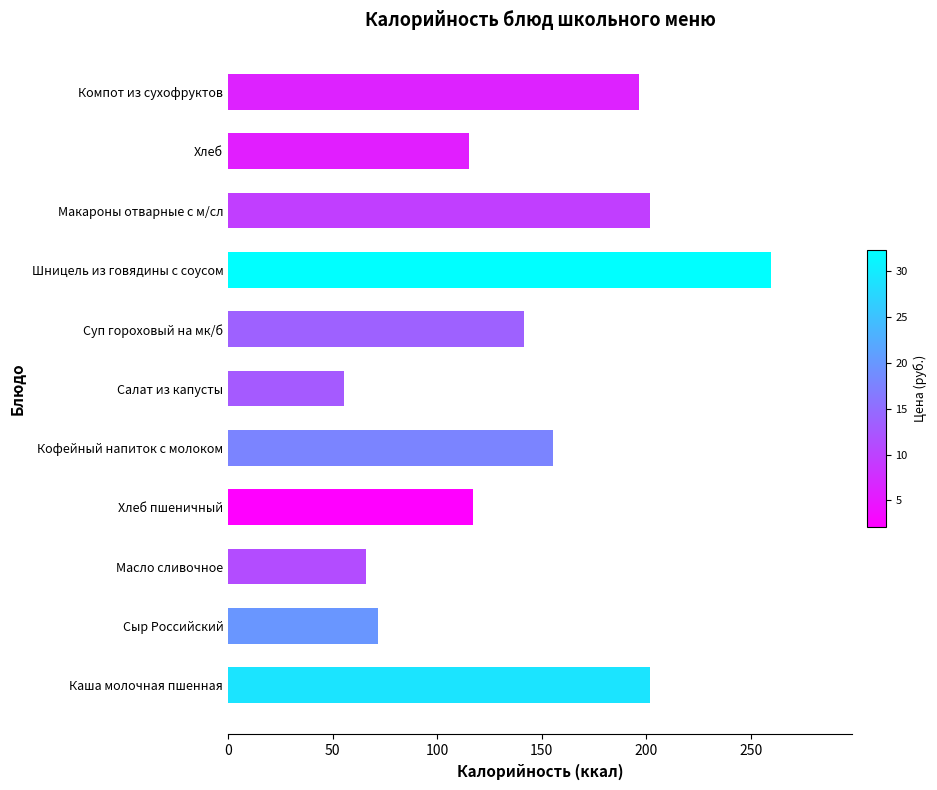

What is the sum of all values?

1580.5